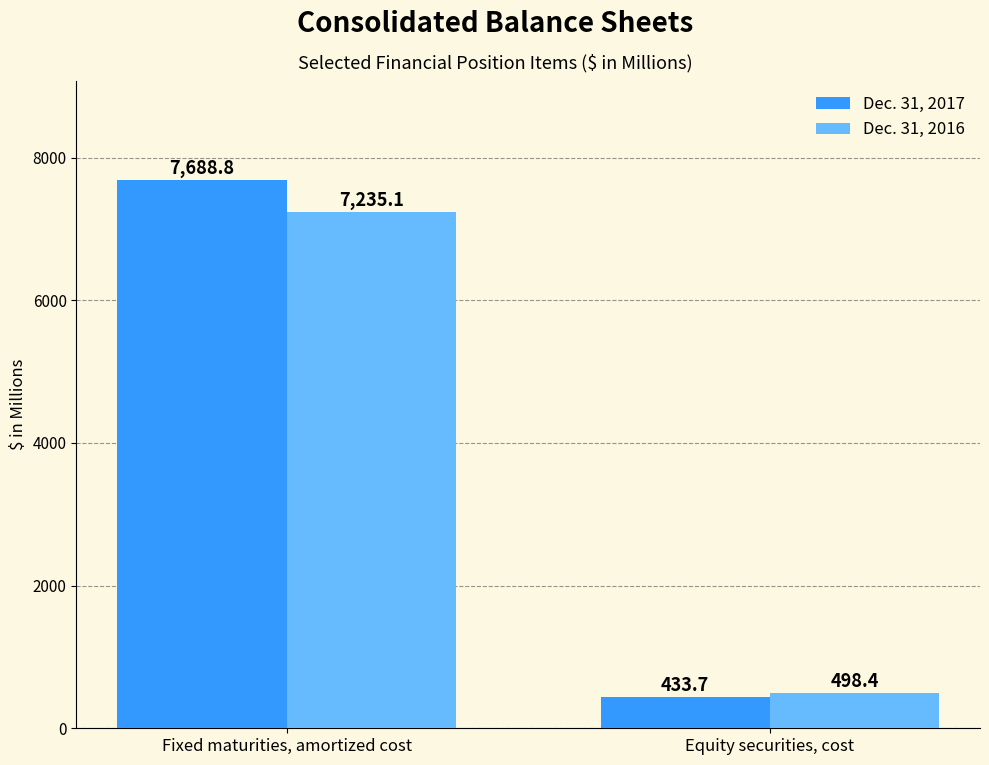

Where is Dec. 31, 2016 nearest to the value 3866?

Equity securities, cost